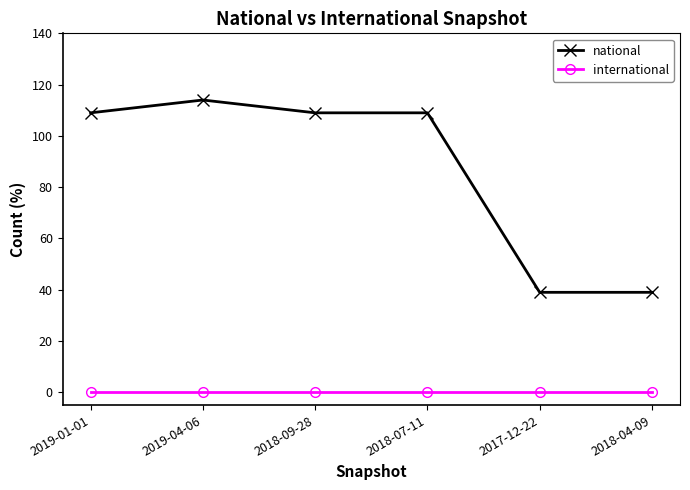

At which category is the sum across all series the highest?

2019-04-06